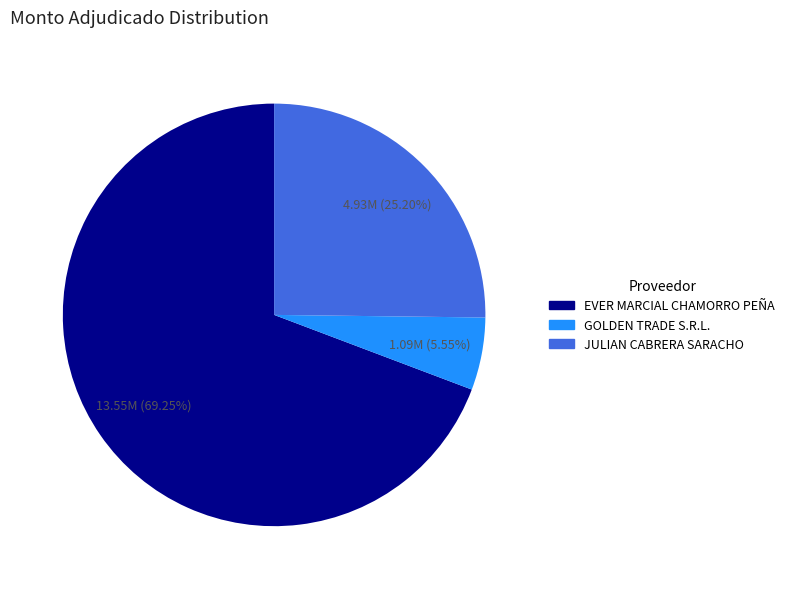

Approximately how many times larger is the value at EVER MARCIAL CHAMORRO PEÑA compared to GOLDEN TRADE S.R.L.?

12.5